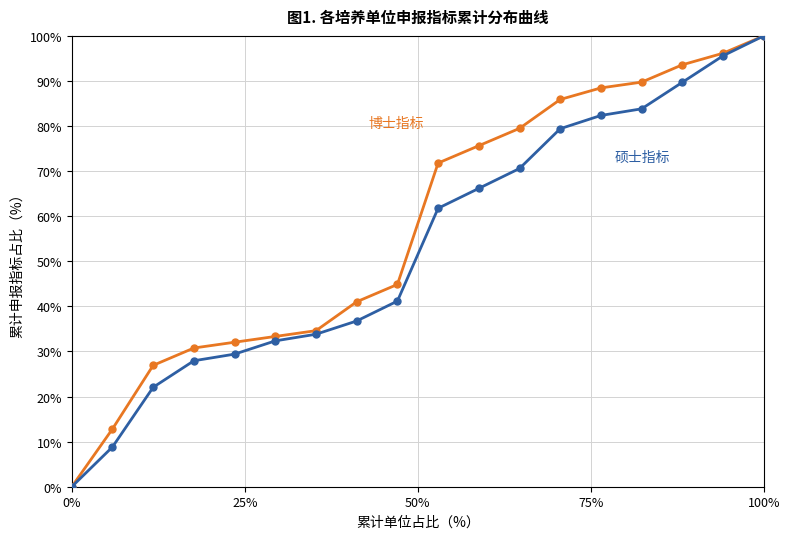

What is the maximum value shown in the chart?

100.0